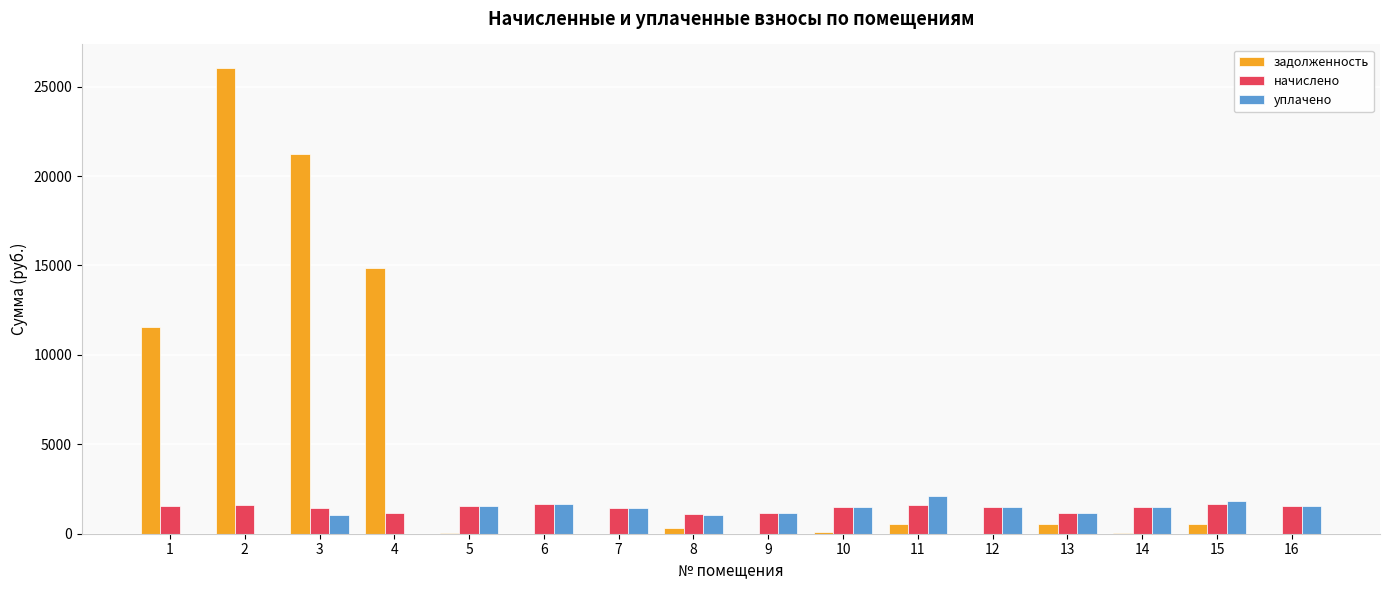

What is the greatest value displayed?

26056.6